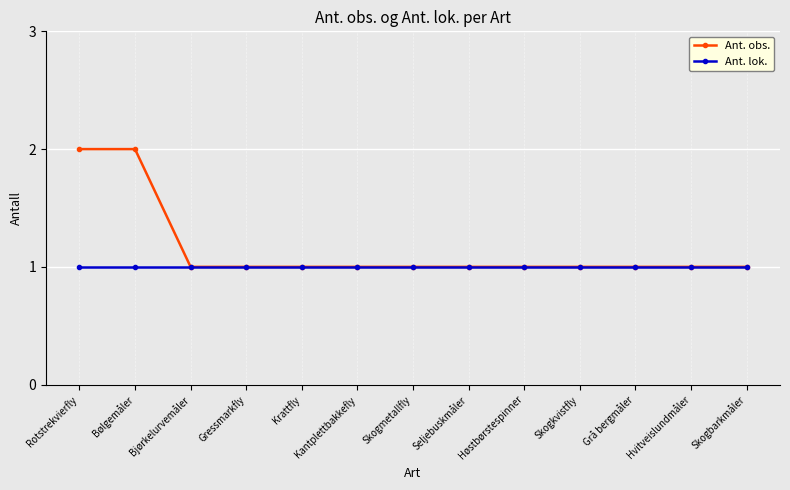

True or false: Ant. lok. has a value of 0 at Seljebuskmåler.

False